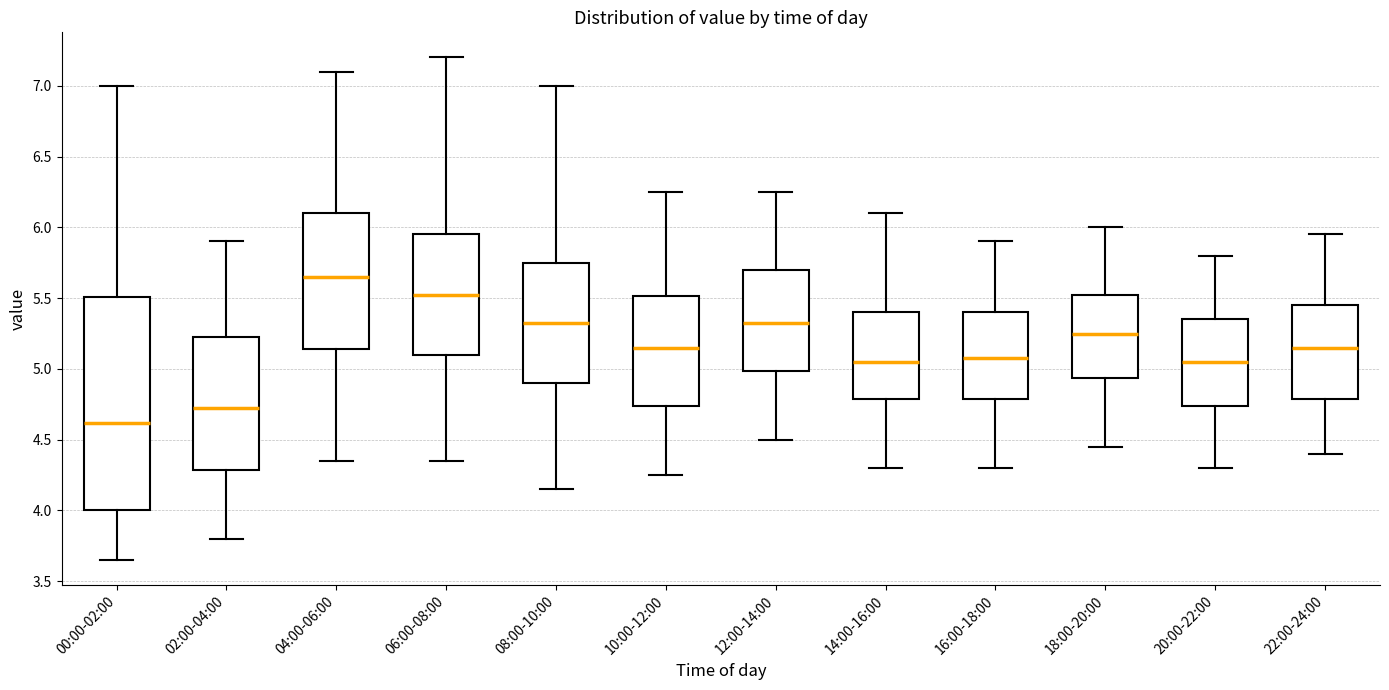

Reading left to right, transcribe this box plot: for each box, give where its median line is, the range the box spans, and where its two whiskers end, as read against the y-axis. The values are not printed on the chart, so give them approximately, as read against the axis.

00:00-02:00: median 4.60, box 4.00 to 5.50, whiskers 3.65 to 7.00
02:00-04:00: median 4.75, box 4.30 to 5.25, whiskers 3.80 to 5.90
04:00-06:00: median 5.65, box 5.15 to 6.10, whiskers 4.35 to 7.10
06:00-08:00: median 5.55, box 5.10 to 5.95, whiskers 4.35 to 7.20
08:00-10:00: median 5.35, box 4.90 to 5.75, whiskers 4.15 to 7.00
10:00-12:00: median 5.15, box 4.75 to 5.50, whiskers 4.25 to 6.25
12:00-14:00: median 5.35, box 5.00 to 5.70, whiskers 4.50 to 6.25
14:00-16:00: median 5.05, box 4.80 to 5.40, whiskers 4.30 to 6.10
16:00-18:00: median 5.10, box 4.80 to 5.40, whiskers 4.30 to 5.90
18:00-20:00: median 5.25, box 4.95 to 5.55, whiskers 4.45 to 6.00
20:00-22:00: median 5.05, box 4.75 to 5.35, whiskers 4.30 to 5.80
22:00-24:00: median 5.15, box 4.80 to 5.45, whiskers 4.40 to 5.95